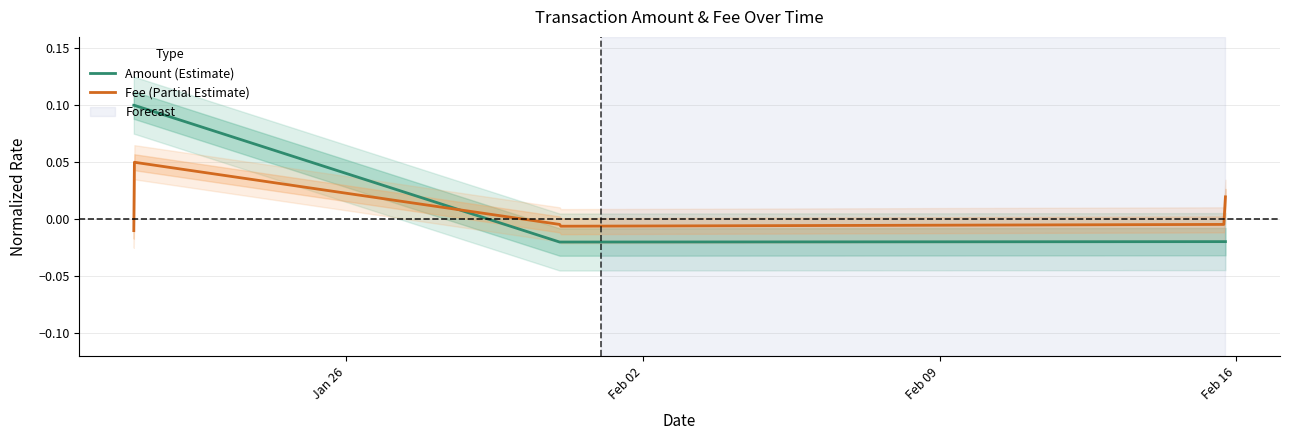

Reading left to right, what are all the values shown in this chart?

Amount (Estimate): 0.1	0.1	-0.0	-0.0	-0.0	-0.0
Fee (Partial Estimate): -0.0	0.0	-0.0	-0.0	-0.0	0.0